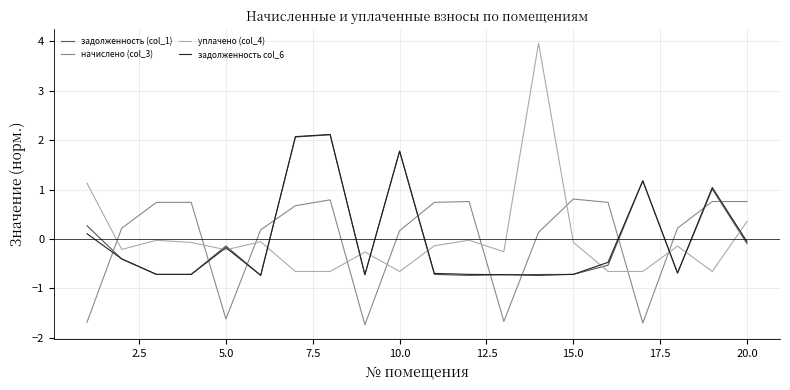

Which series has the widest spread of values?

уплачено (col_4)